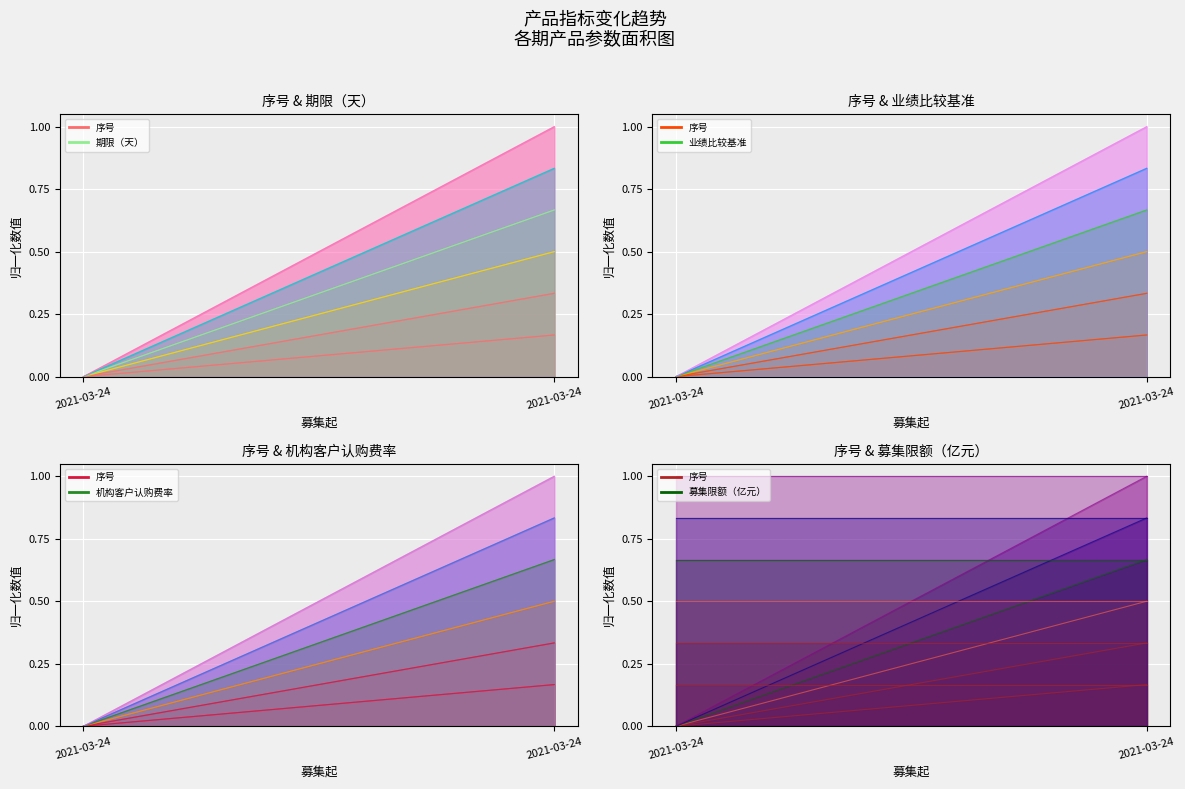

True or false: 募集限额（亿元） has a value of 0.5 at 2021-03-24.

False